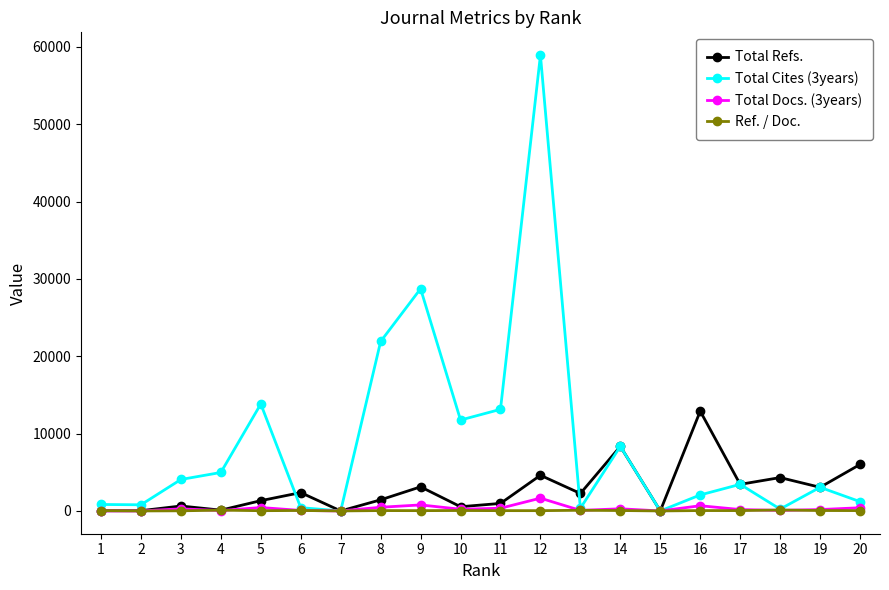

Does the chart have visible grid lines?

No